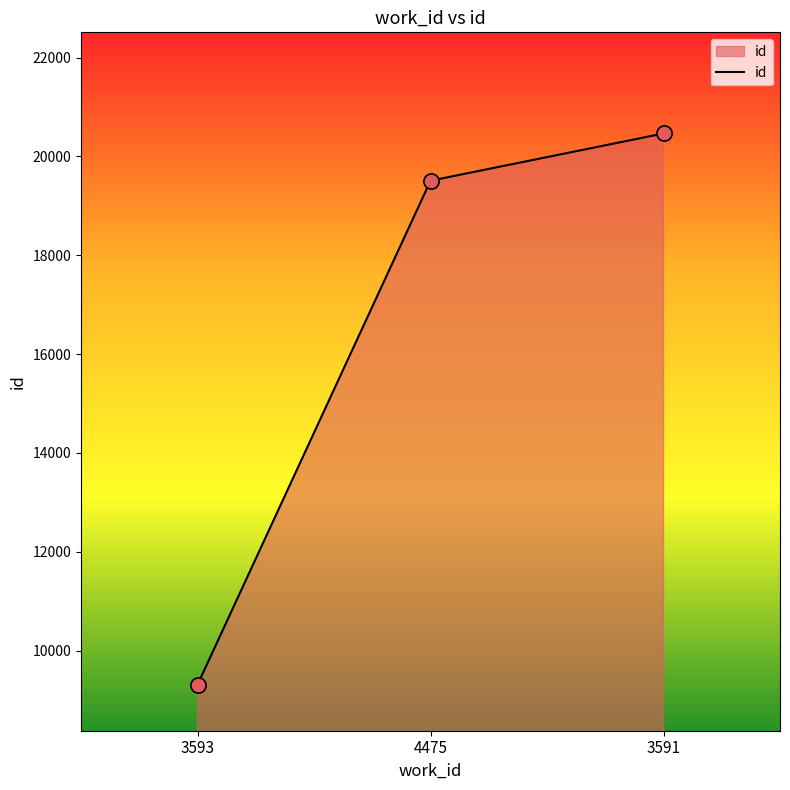

Which has a higher value, 3591 or 4475?

3591